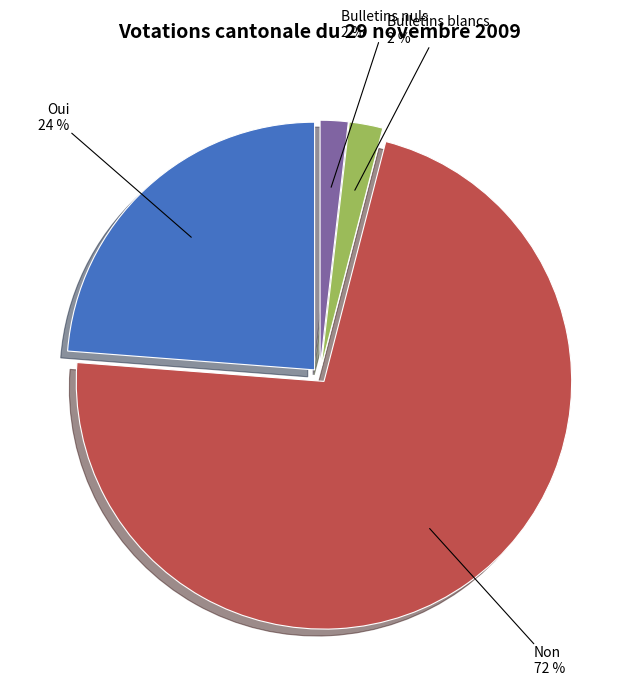

Does Non account for over 50% of the chart?

Yes